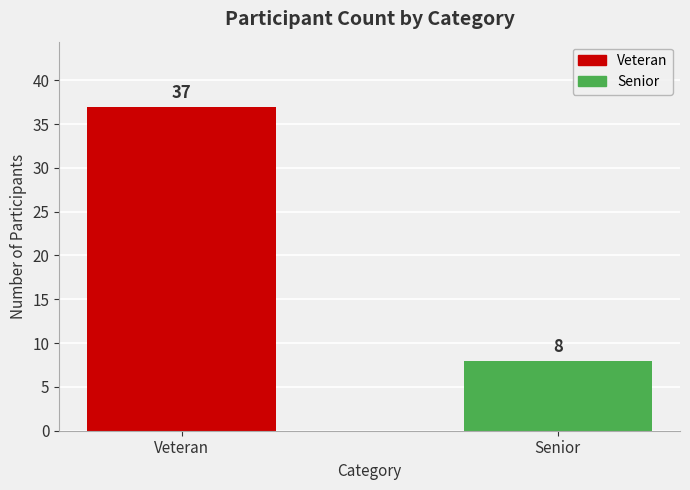

What position from the right is Senior?

1